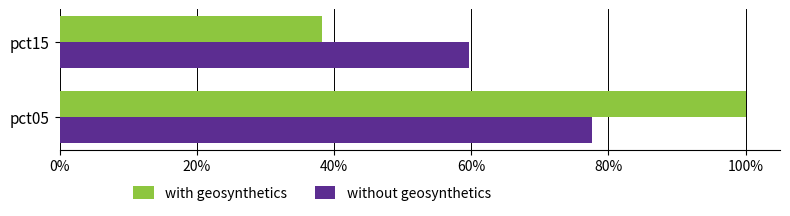

At which label does without geosynthetics reach its minimum?

pct15